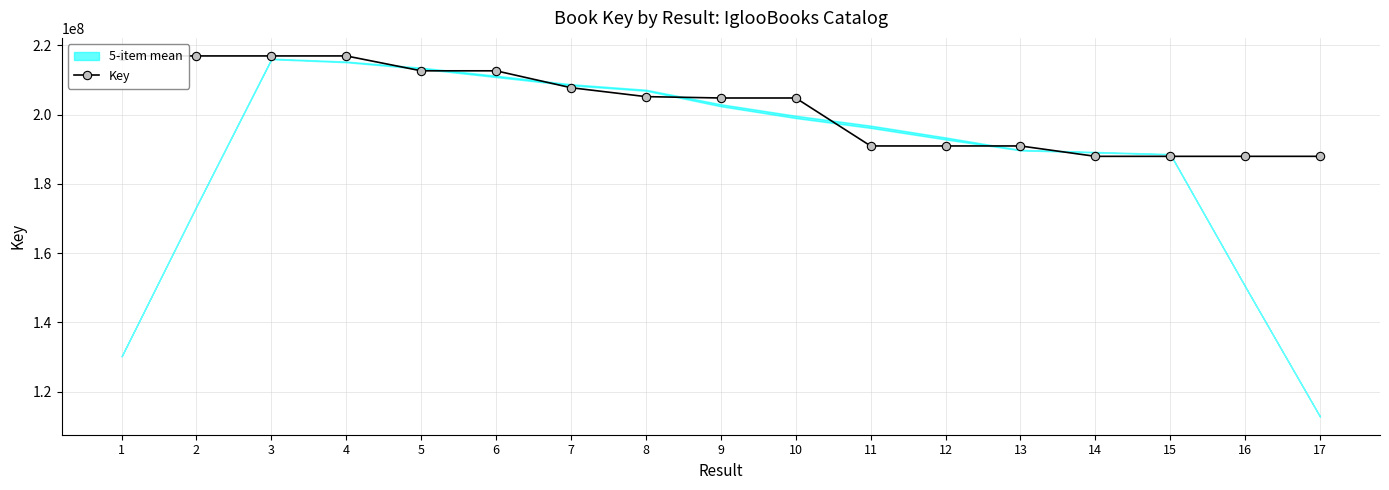

Rank the categories by value from highest to lowest.

3, 4, 2, 1, 6, 5, 7, 8, 10, 9, 13, 12, 11, 17, 16, 15, 14